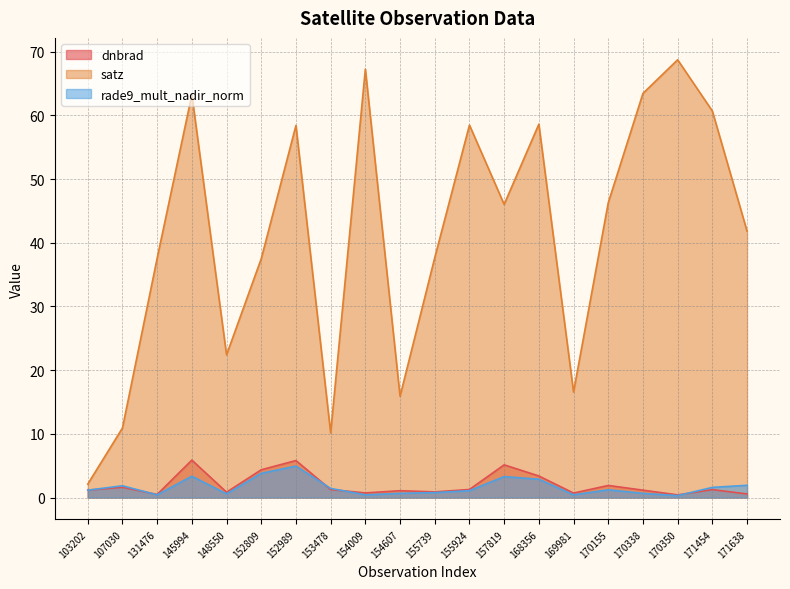

How many distinct data groups are displayed?

3